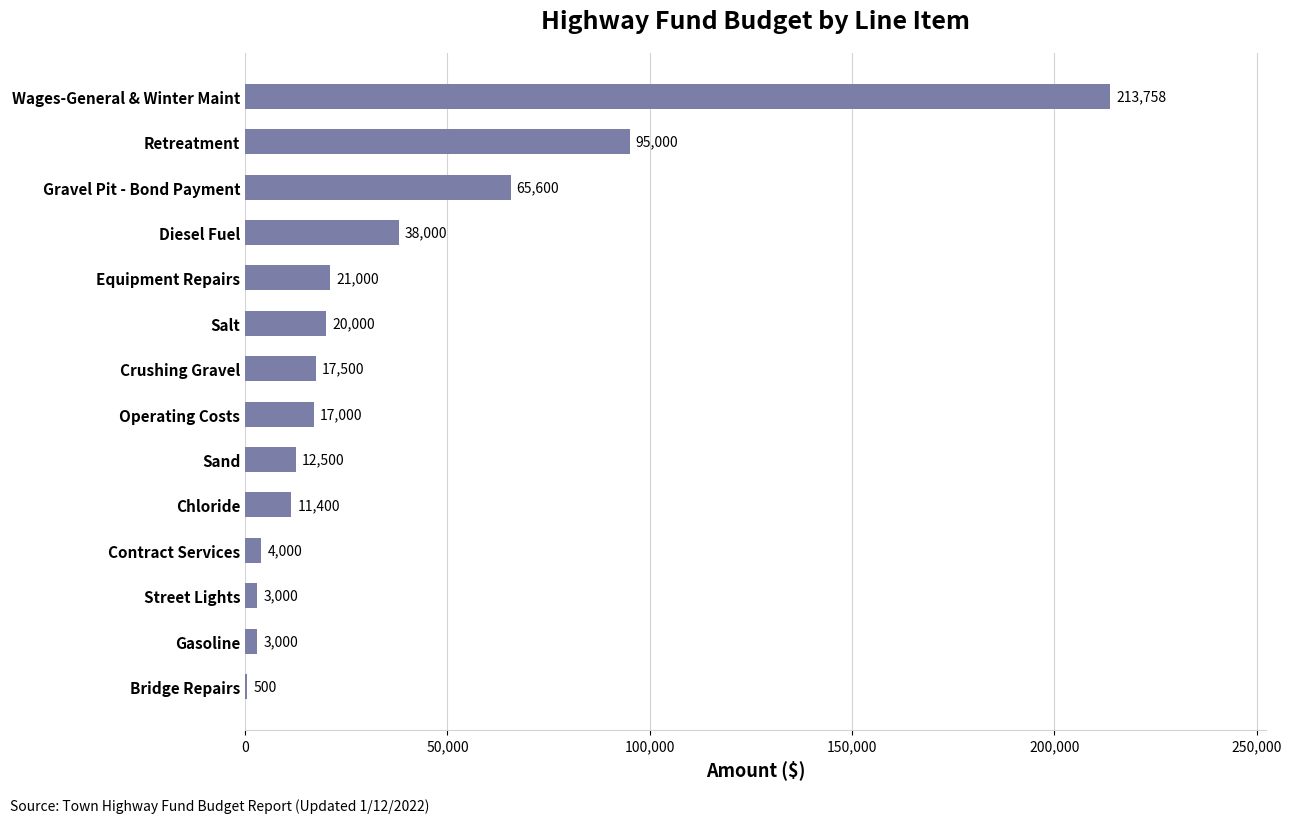

Which category has the highest value across all series?

Wages-General & Winter Maint